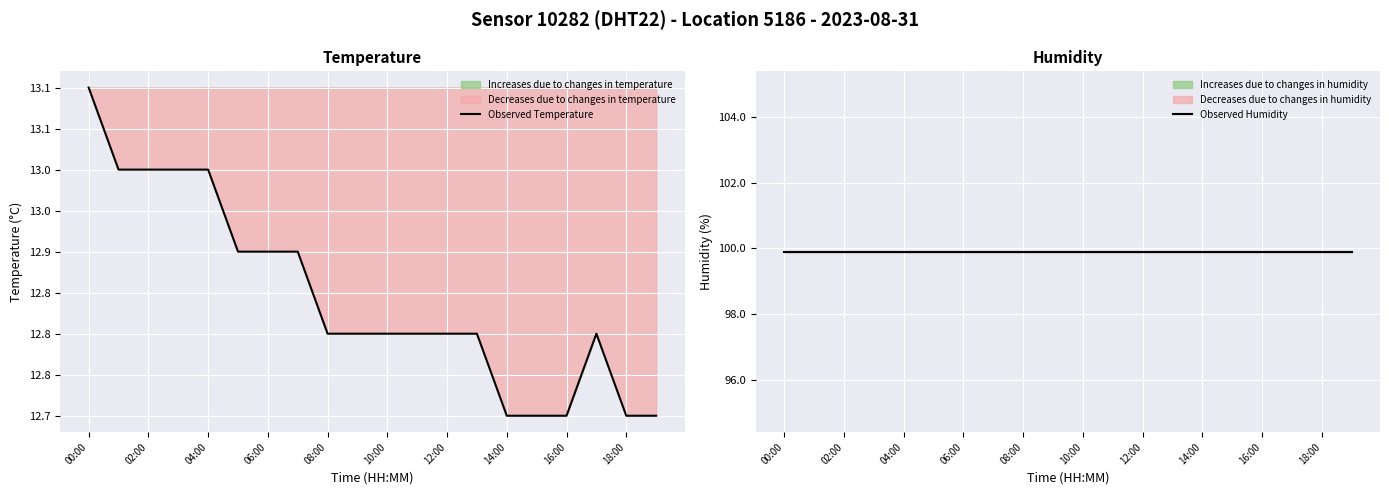

Read the Observed Humidity value at 00:00.

99.9